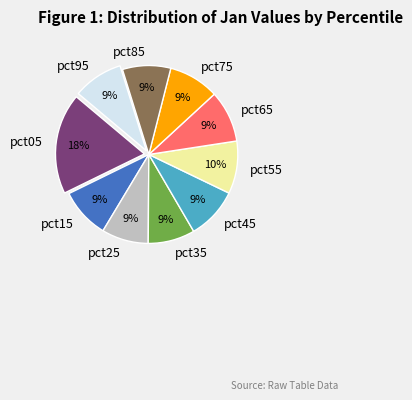

To the nearest percent, what percentage of the pie is pct35?

9%